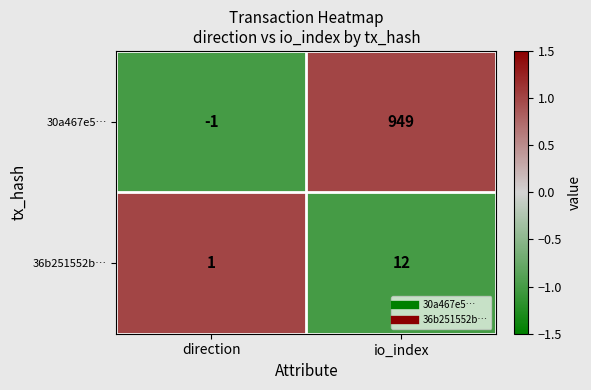

How many categories are shown in the chart?

2